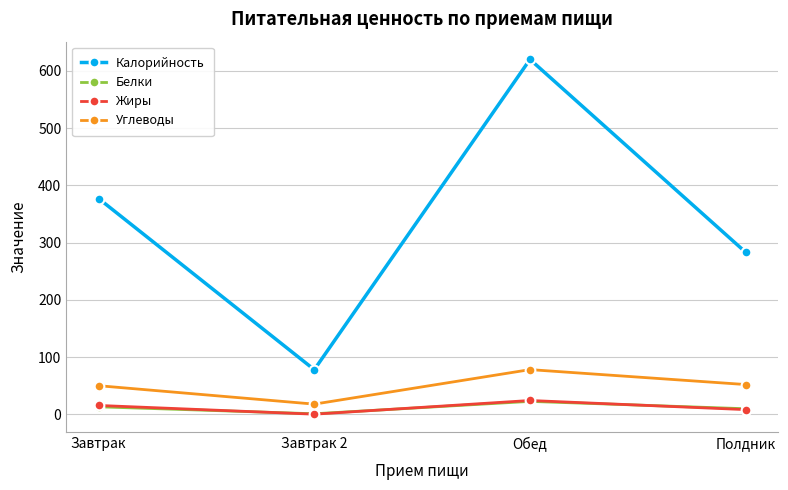

What position from the left is Завтрак?

1